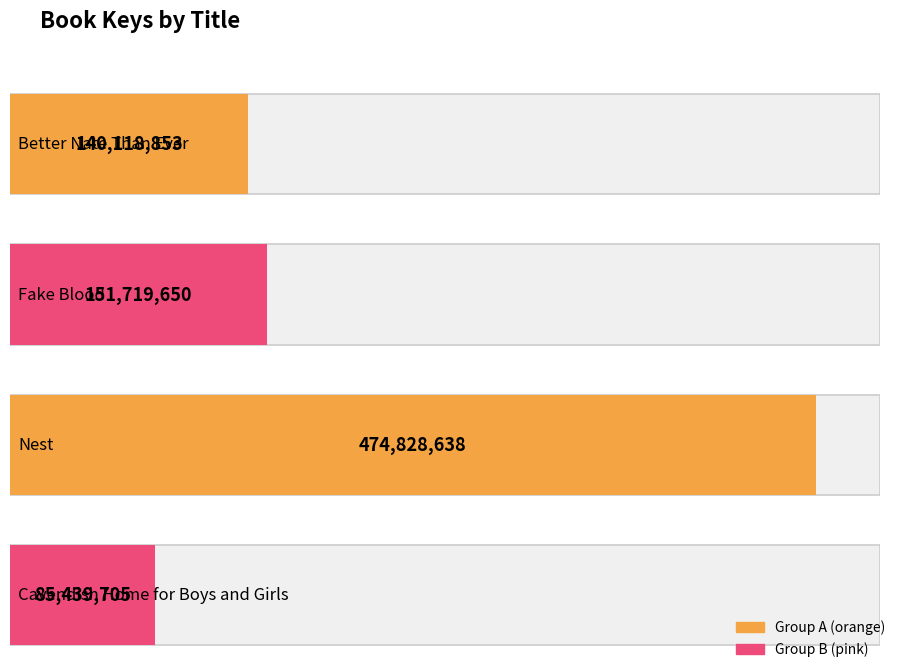

What is the difference between the maximum and minimum values?

389388933